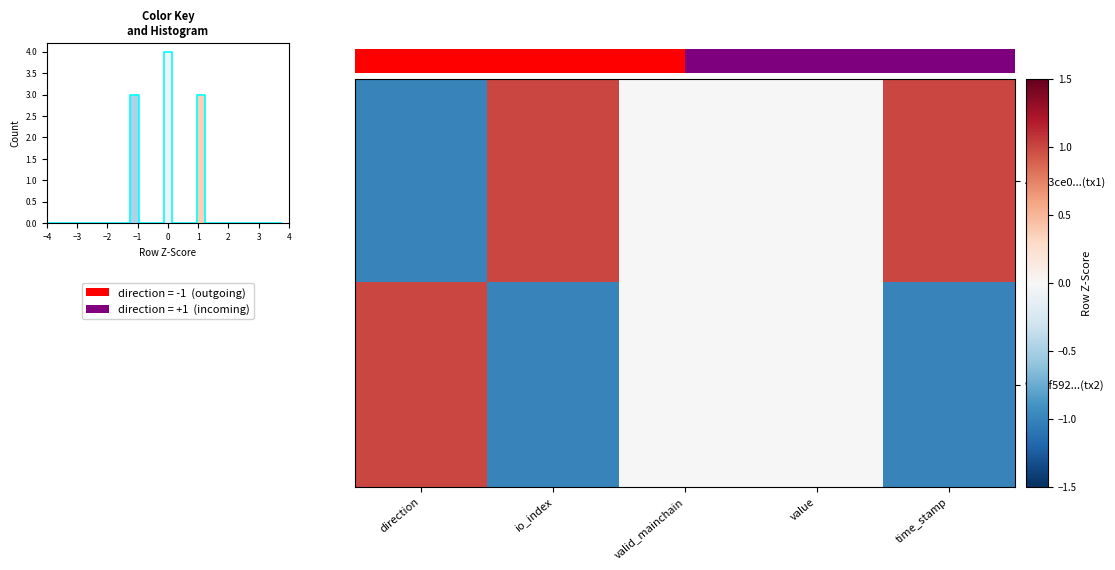

What is the spread (max minus min) of values at time_stamp?

2